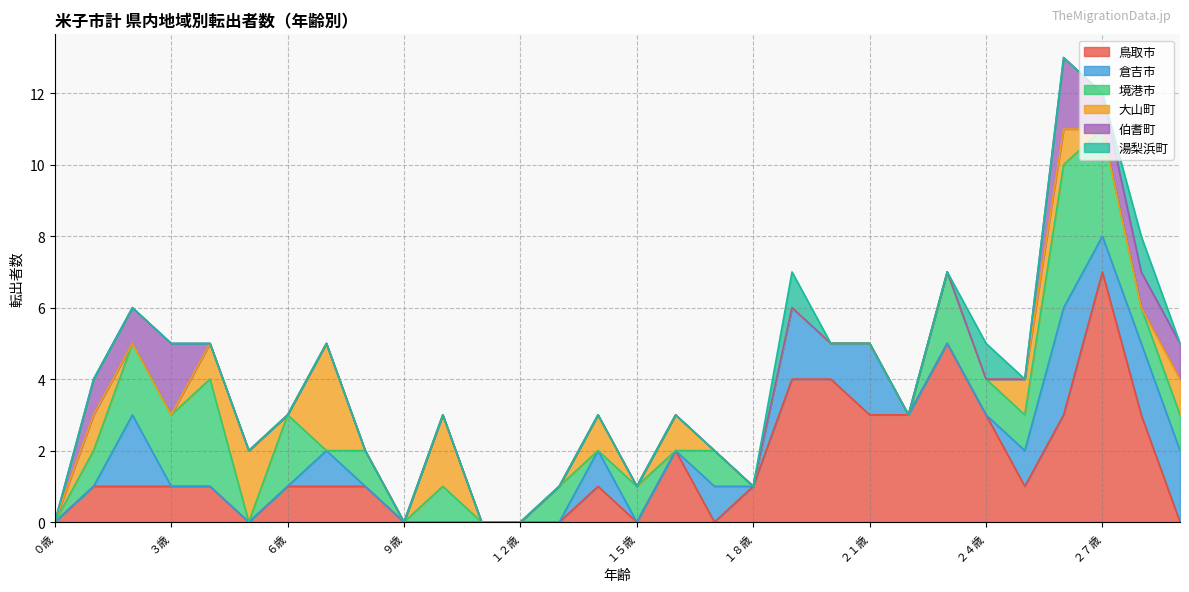

Reading left to right, what are all the values shown in this chart?

鳥取市: 0	1	1	1	1	0	1	1	1	0	0	0	0	0	1	0	2	0	1	4	4	3	3	5	3	1	3	7	3	0
倉吉市: 0	0	2	0	0	0	0	1	0	0	0	0	0	0	1	0	0	1	0	2	1	2	0	0	0	1	3	1	2	2
境港市: 0	1	2	2	3	0	2	0	1	0	1	0	0	1	0	1	0	1	0	0	0	0	0	2	1	1	4	3	1	1
大山町: 0	1	0	0	1	2	0	3	0	0	2	0	0	0	1	0	1	0	0	0	0	0	0	0	0	1	1	0	0	1
伯耆町: 0	1	1	2	0	0	0	0	0	0	0	0	0	0	0	0	0	0	0	0	0	0	0	0	0	0	2	1	1	1
湯梨浜町: 0	0	0	0	0	0	0	0	0	0	0	0	0	0	0	0	0	0	0	1	0	0	0	0	1	0	0	0	1	0